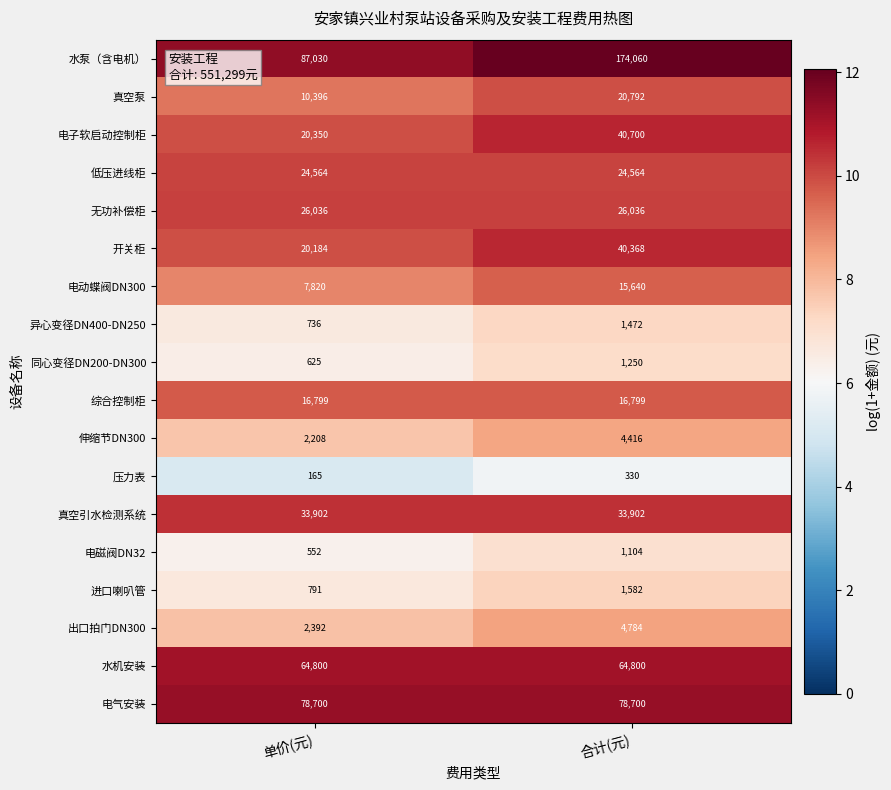

What is the total value across all series at 合计(元)?

551299